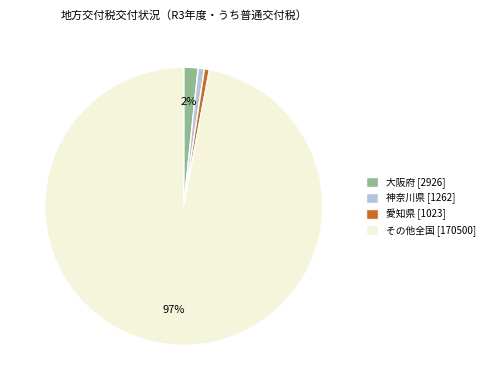

Is it true that 大阪府 [2926] is 14% of the pie?

False